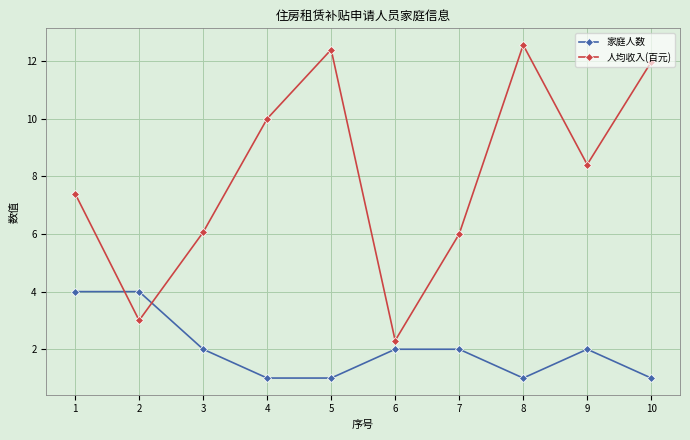

Reading right to left, list all the values displayed in this chart.

家庭人数: 10=1.0	9=2.0	8=1.0	7=2.0	6=2.0	5=1.0	4=1.0	3=2.0	2=4.0	1=4.0
人均收入(百元): 10=12.0	9=8.4	8=12.6	7=6.0	6=2.3	5=12.4	4=10.0	3=6.1	2=3.0	1=7.4